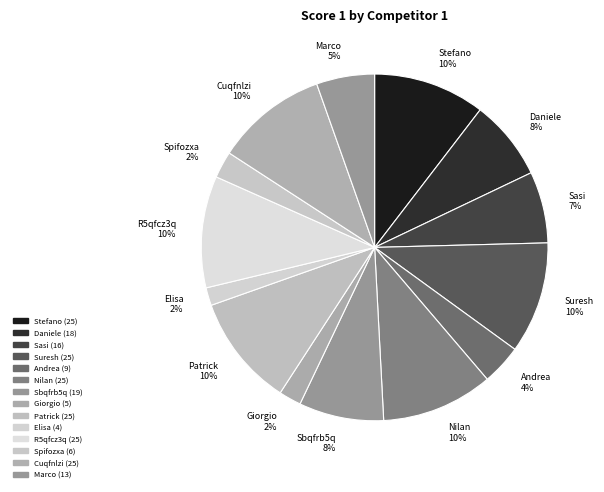

How many segments does this pie chart have?

14